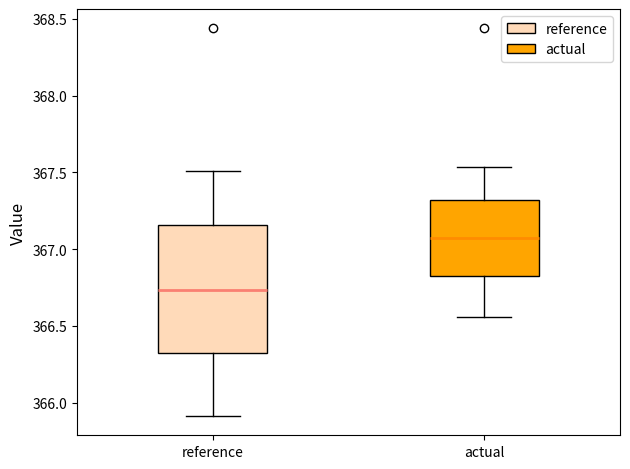

Reading left to right, transcribe this box plot: for each box, give where its median line is, the range the box spans, and where its two whiskers end, as read against the y-axis. The values are not printed on the chart, so give them approximately, as read against the axis.

reference: median 366.75, box 366.30 to 367.15, whiskers 365.90 to 367.50
actual: median 367.10, box 366.80 to 367.30, whiskers 366.55 to 367.55